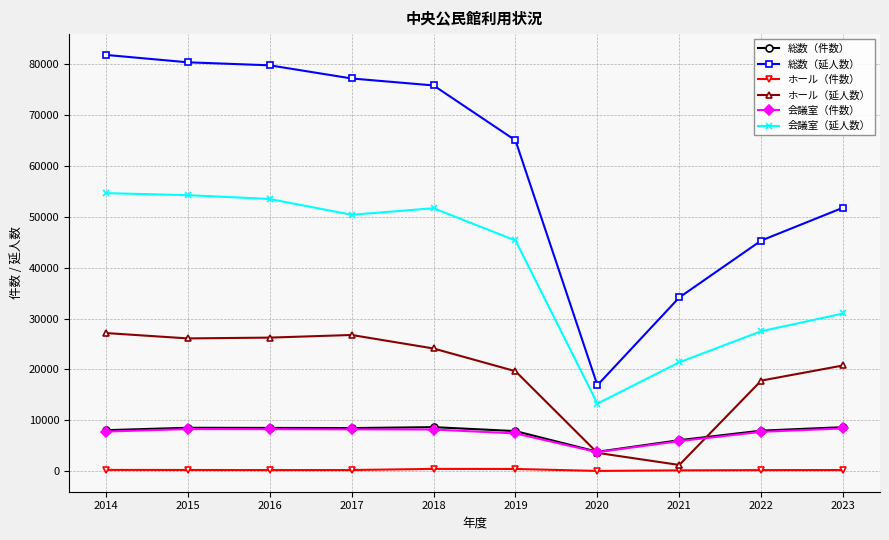

Which series has the widest spread of values?

総数（延人数）